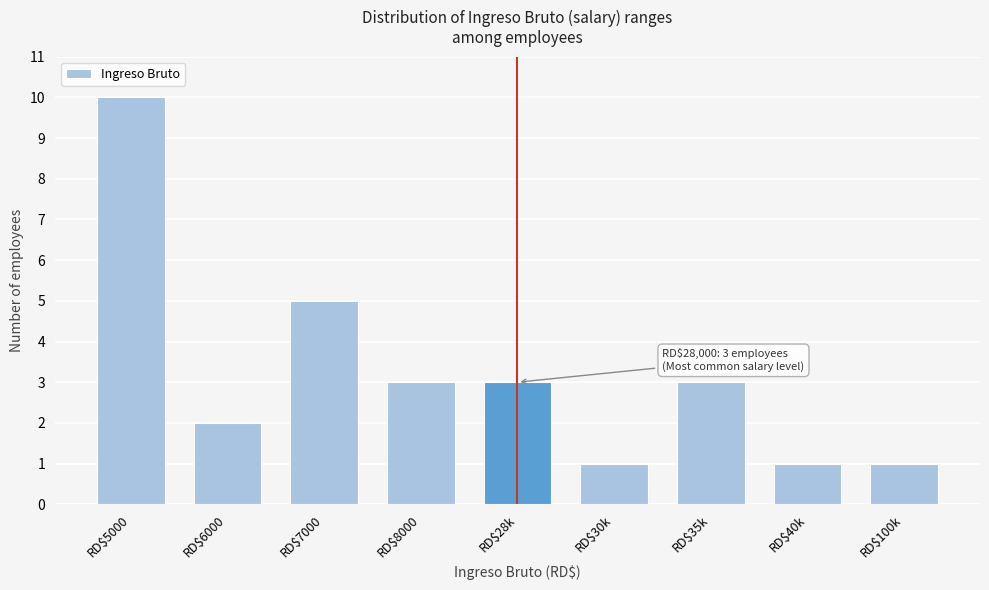

At which label is the value closest to 5?

RD$7000